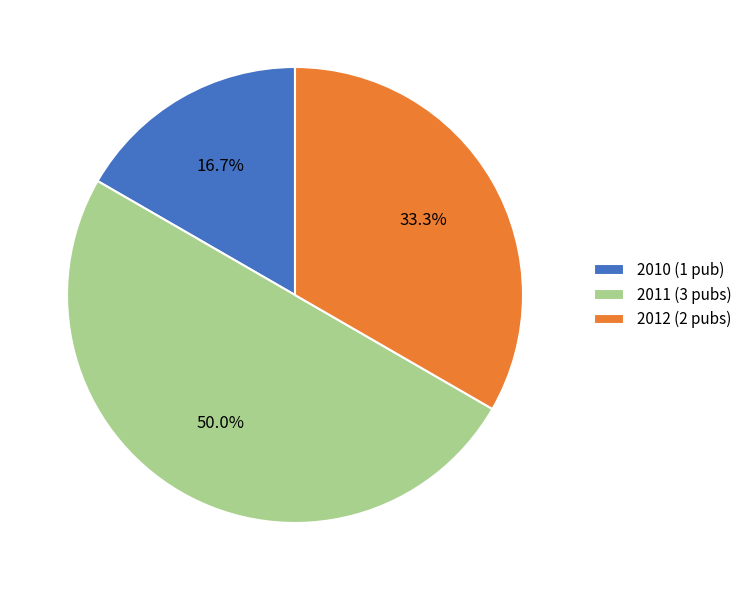

Rank the categories by value from lowest to highest.

2010 (1 pub), 2012 (2 pubs), 2011 (3 pubs)